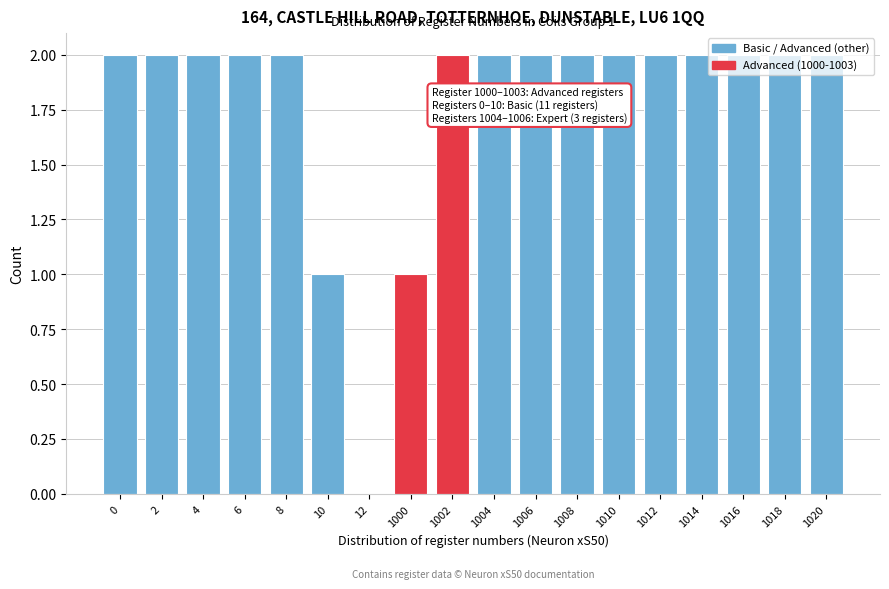

What is the sum of all values?

32